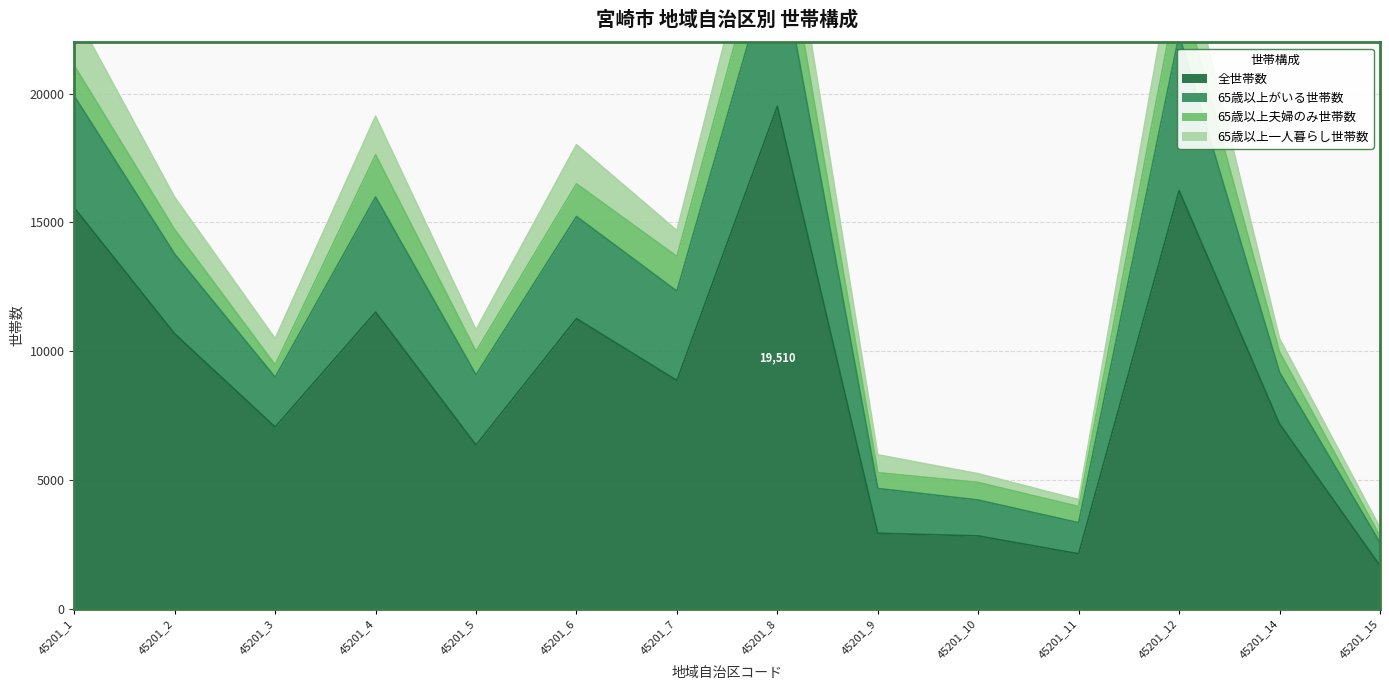

The 65歳以上がいる世帯数 series shows 24324 at 45201_12. True or false?

True